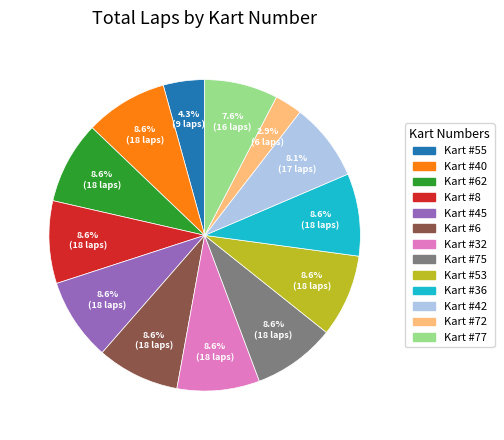

Does any single category account for the majority?

No